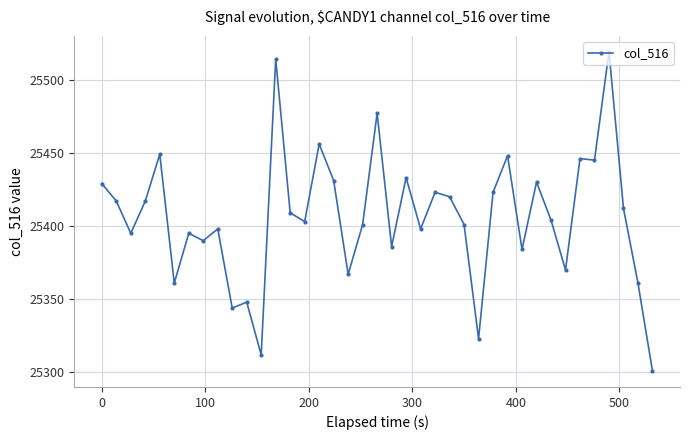

What is the maximum value shown in the chart?

25519